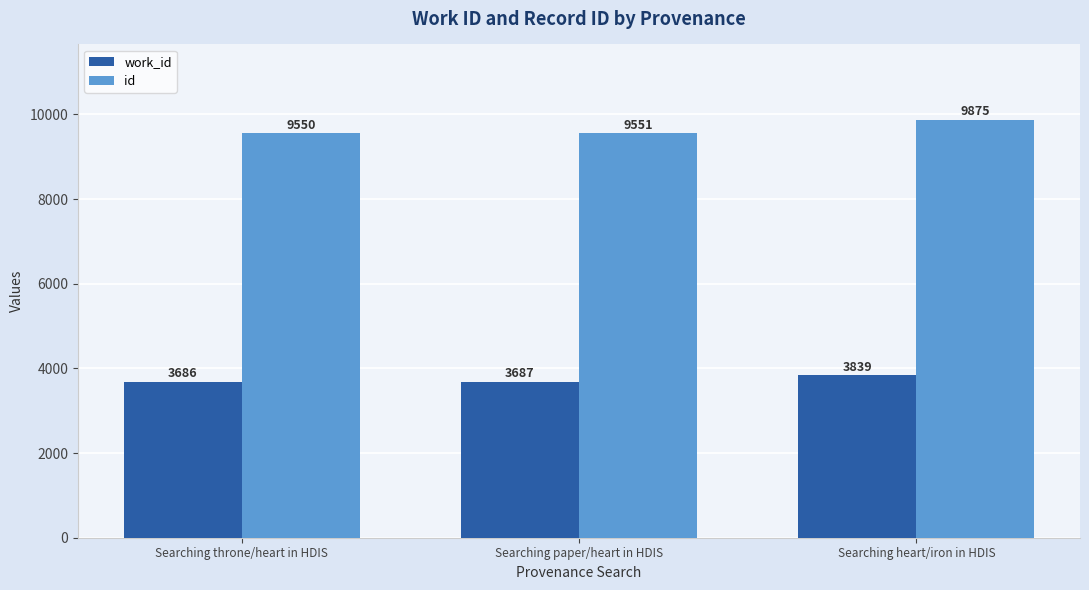

Read the id value at Searching paper/heart in HDIS.

9551